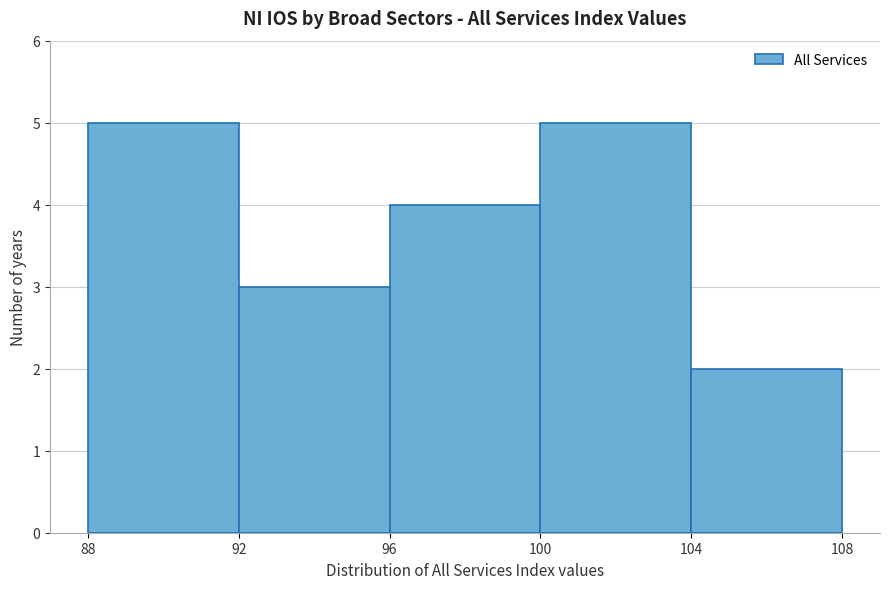

Reading left to right, transcribe this chart: for each bar, give the range it covers on the x-axis and its height. The values are not printed on the chart, so give them approximately, as read against the axis.

88 to 92: 5
92 to 96: 3
96 to 100: 4
100 to 104: 5
104 to 108: 2